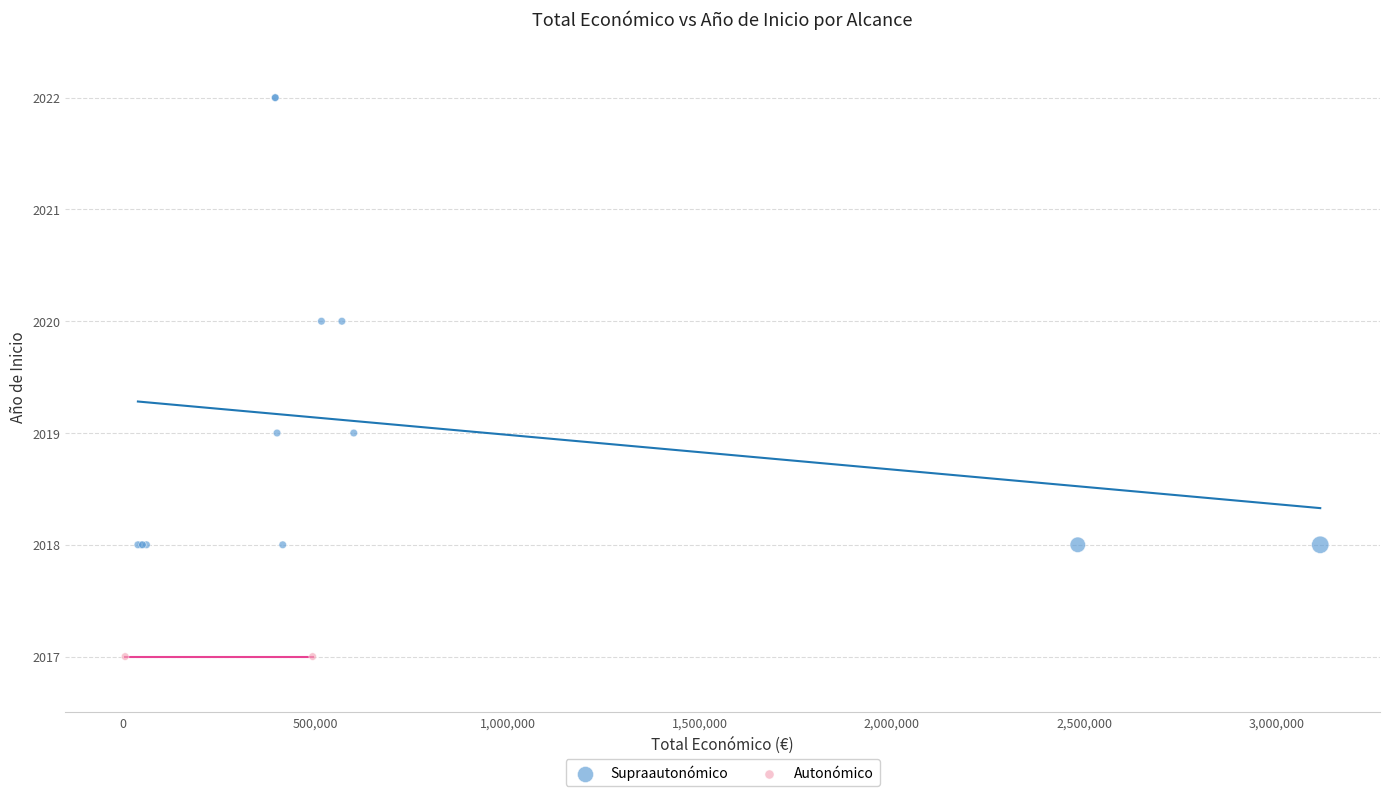

What are all the series names shown in the legend?

Supraautonómico, Autonómico